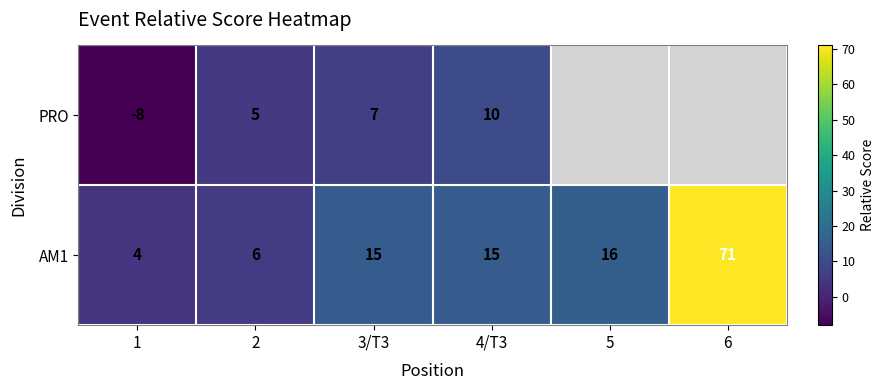

What is the difference between the maximum and second lowest values in the AM1 series?

65